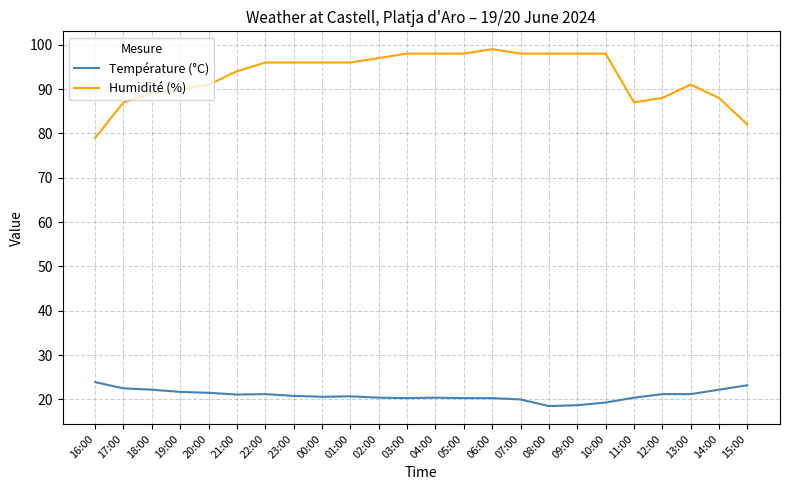

How many lines are shown in the chart?

2